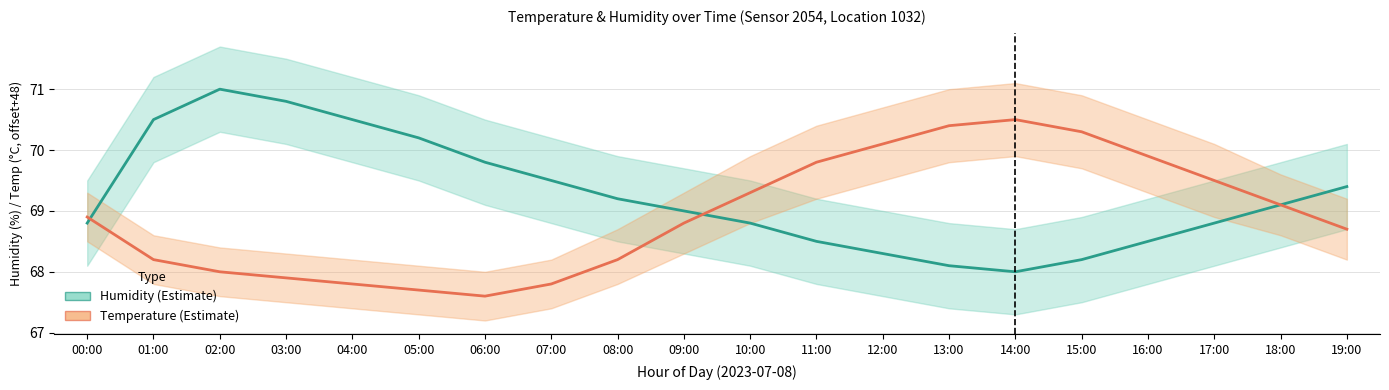

True or false: Humidity (%) has a value of 70.5 at 01:00.

True